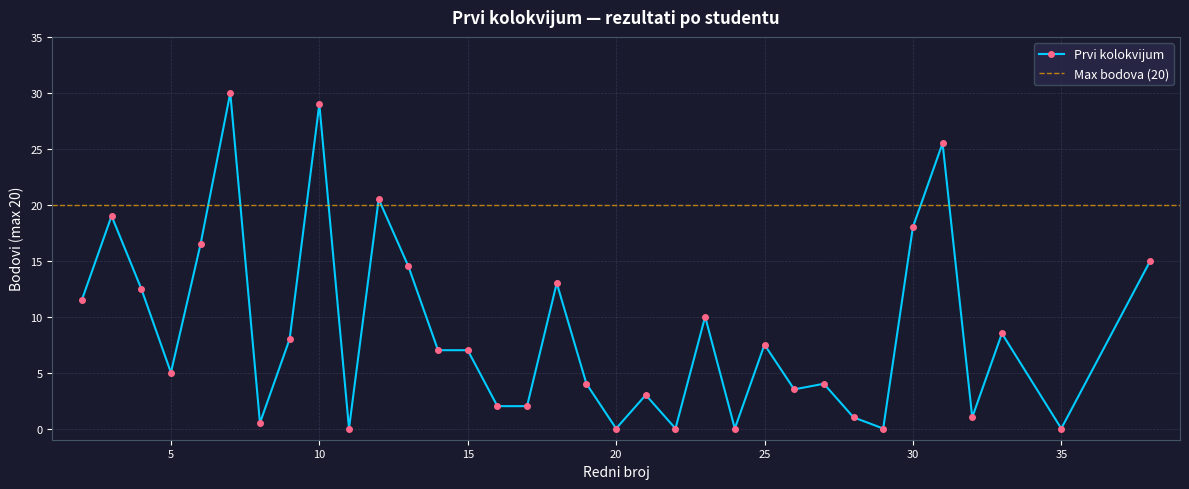

Count the number of categories in the chart.

34